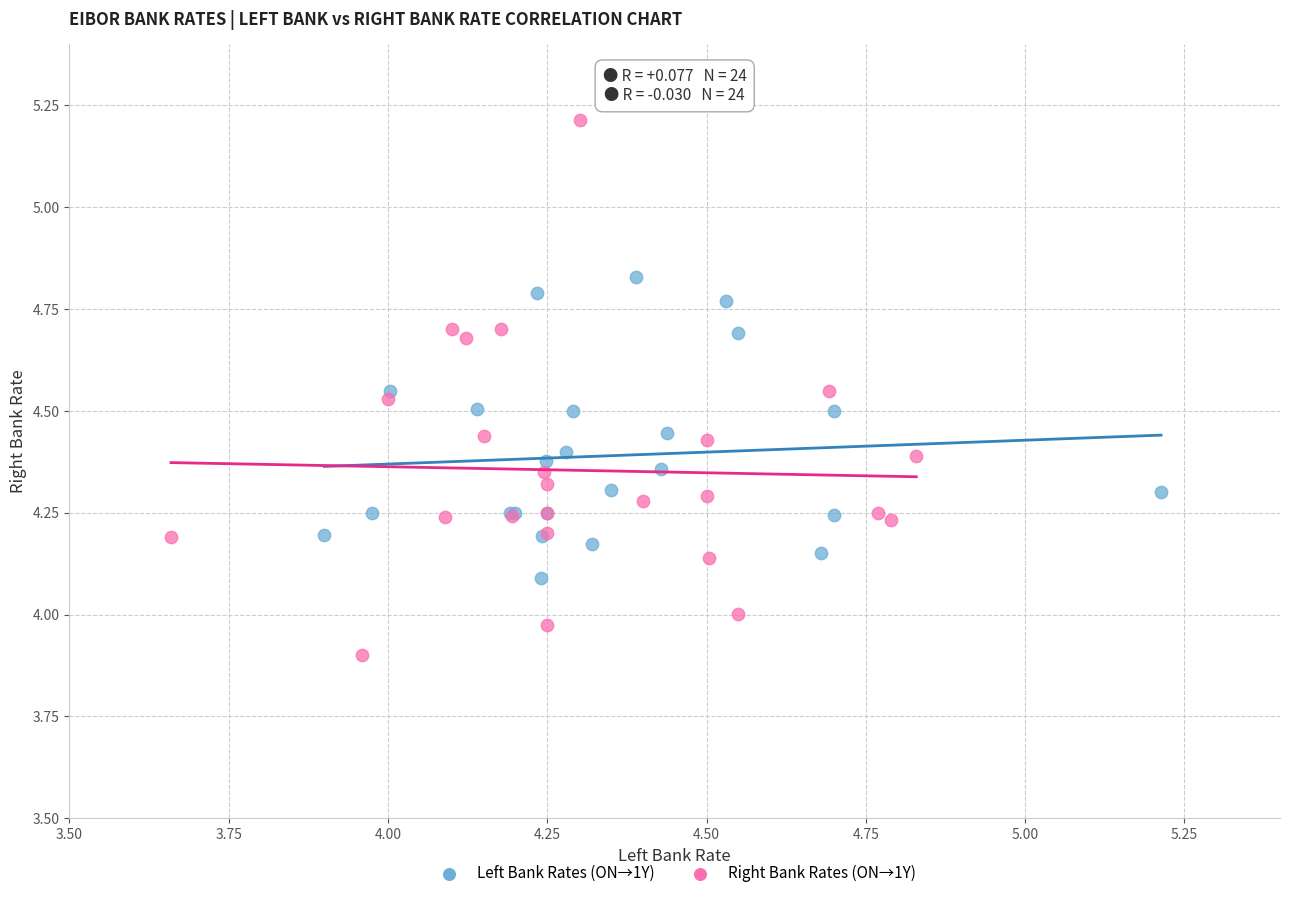

Which series contains the highest Y value?

Right Bank Rates (ON→1Y)